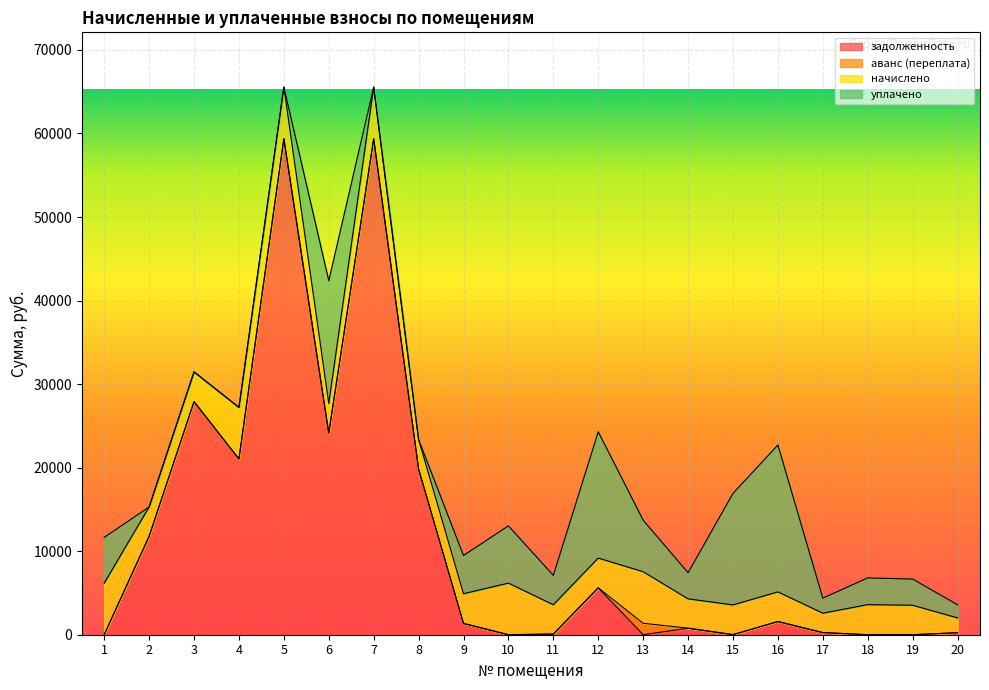

In аванс (переплата), how many points are higher than both neighbors (excluding endpoints)?

2